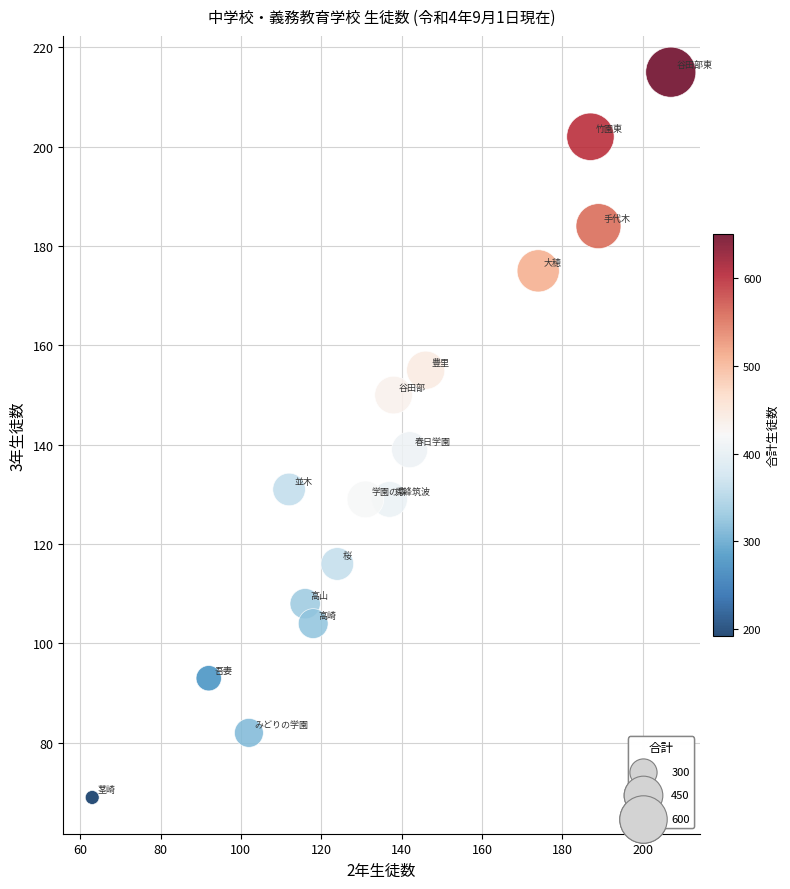

What is the range of Y values (max minus min)?

146